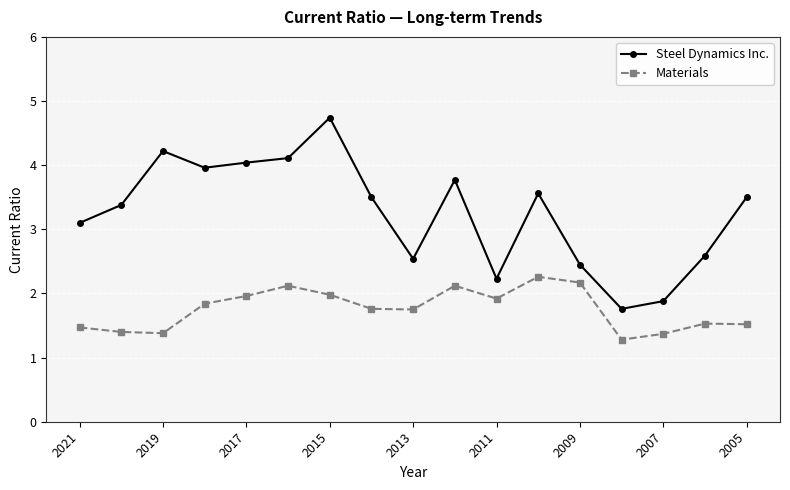

What is the value of the Steel Dynamics Inc. point at the 16th from the left?

2.6